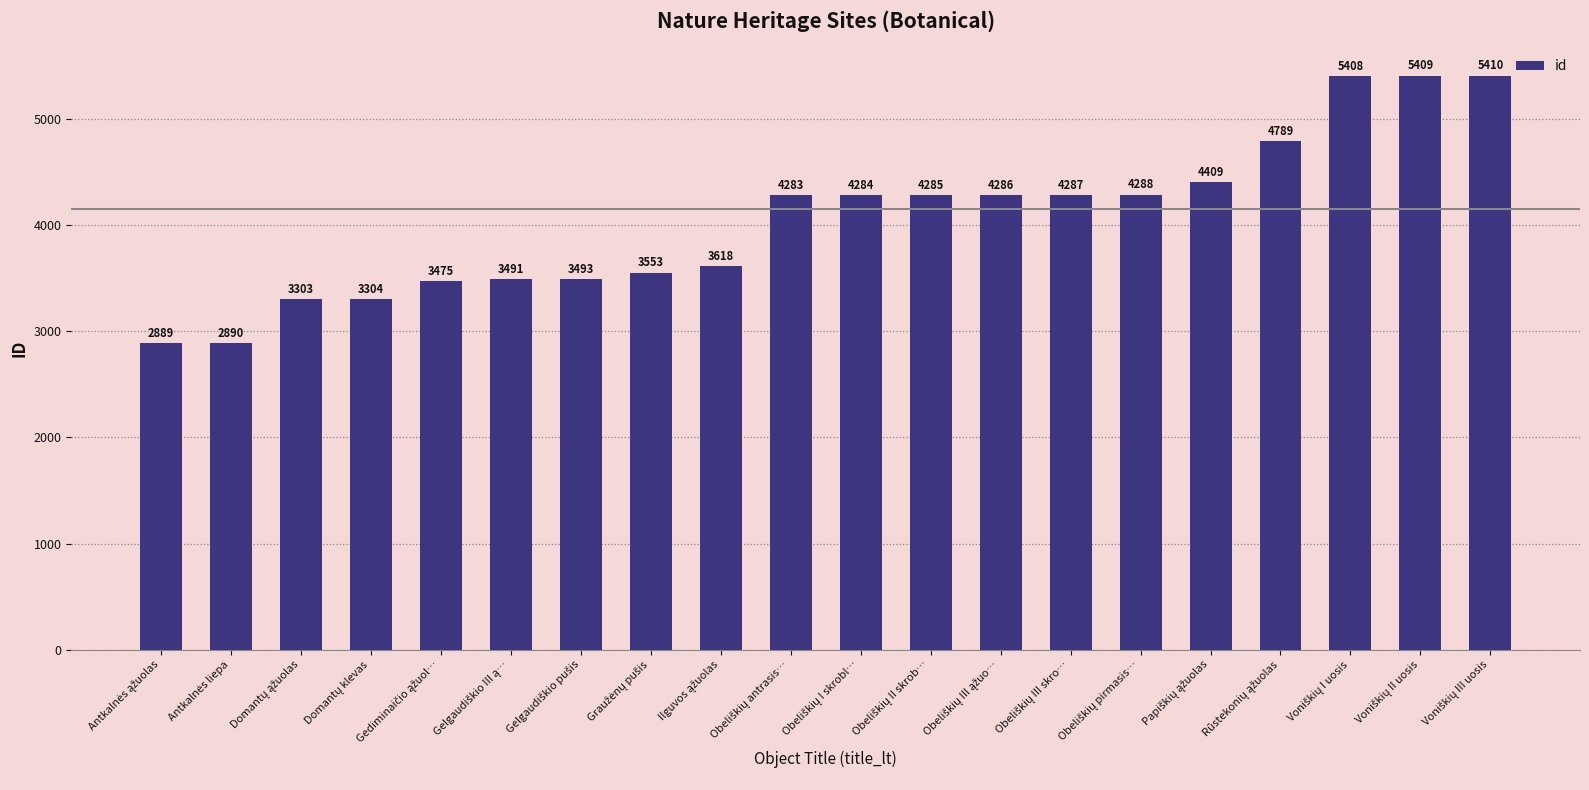

What is the greatest value displayed?

5410